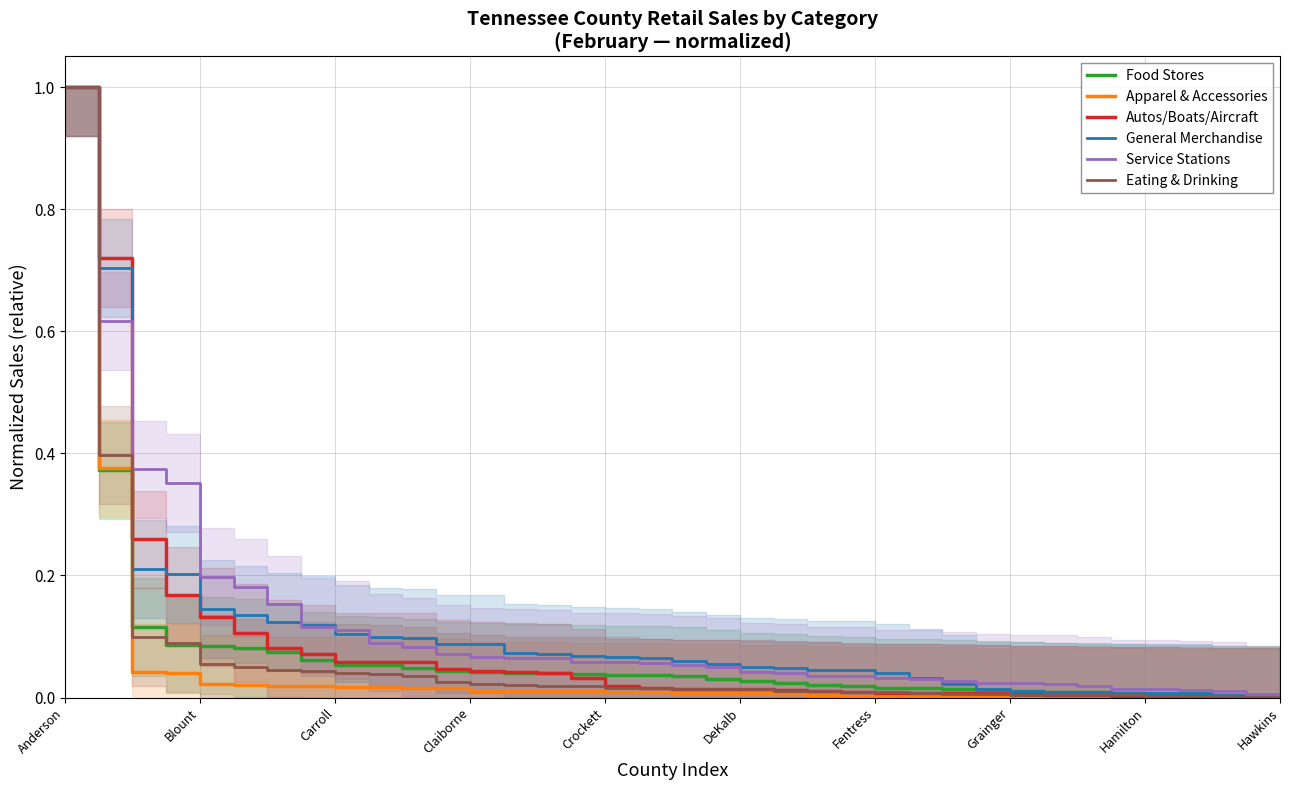

The Service Stations series shows 0.1 at DeKalb. True or false?

False